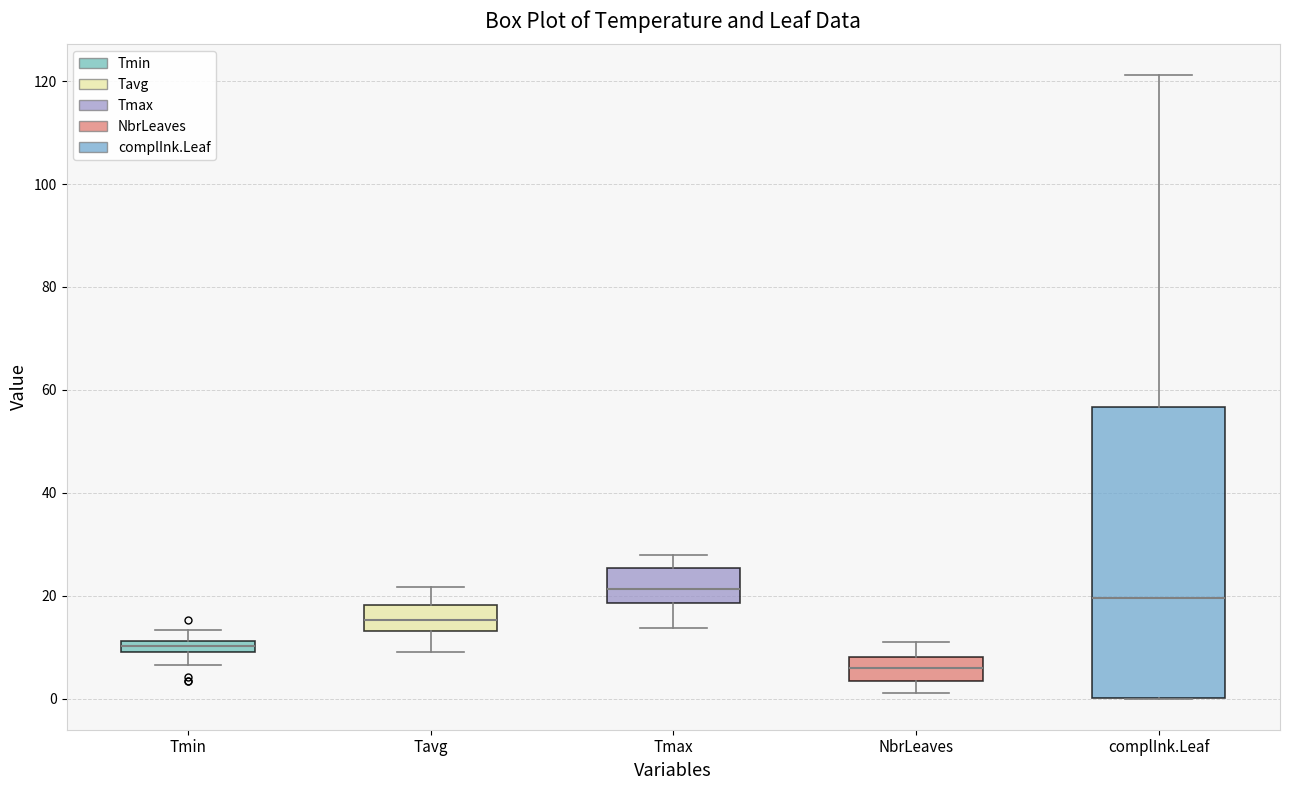

Which box is the tallest, from its lower edge to its upper edge?

complInk.Leaf